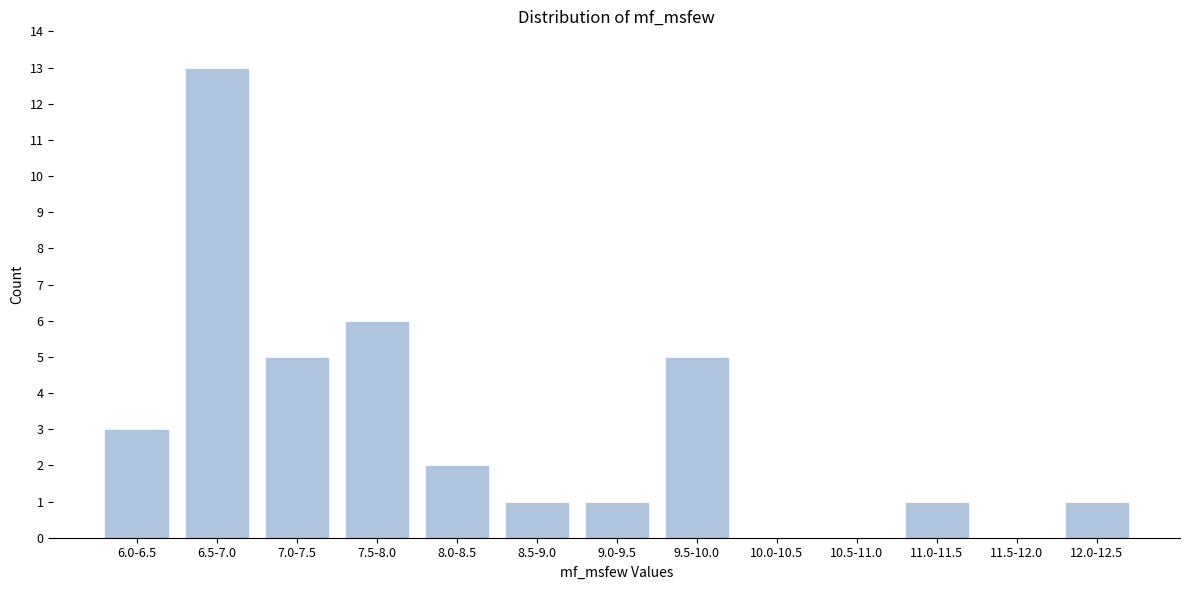

Reading left to right, transcribe all the data shown in this chart.

6.0-6.5=3	6.5-7.0=13	7.0-7.5=5	7.5-8.0=6	8.0-8.5=2	8.5-9.0=1	9.0-9.5=1	9.5-10.0=5	10.0-10.5=0	10.5-11.0=0	11.0-11.5=1	11.5-12.0=0	12.0-12.5=1